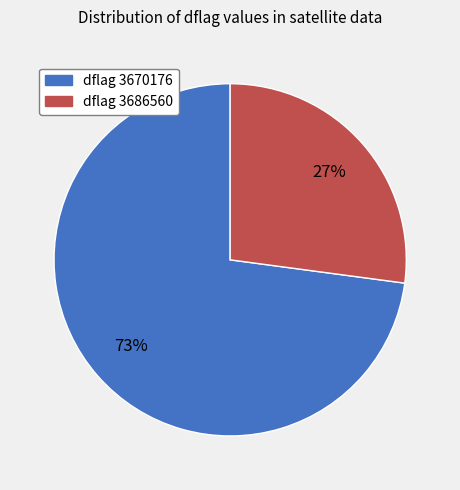

The dflag 3686560 slice represents 41% of the pie. True or false?

False